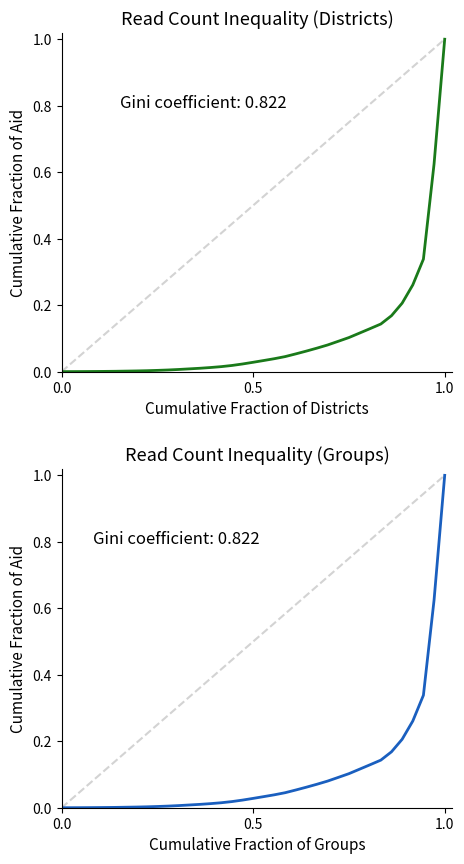

How many categories are shown in the chart?

37